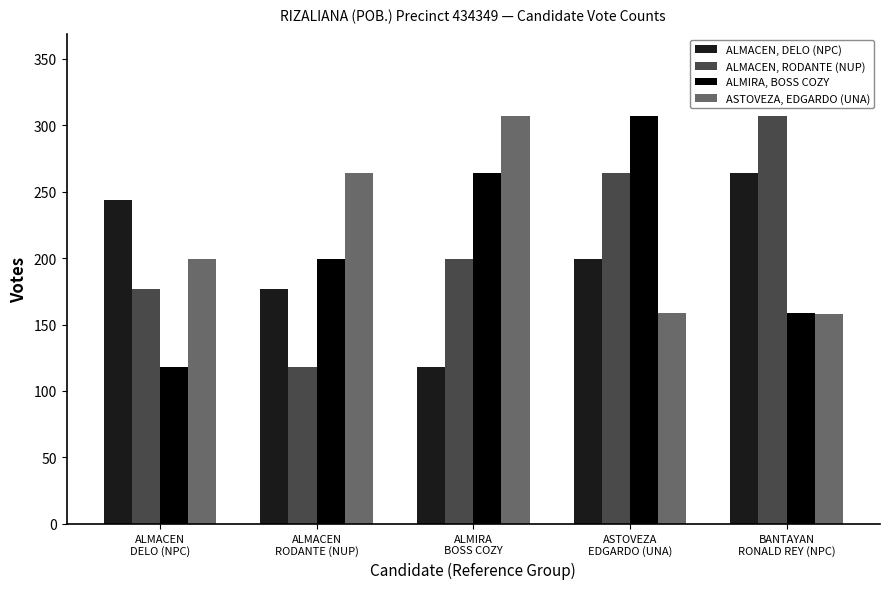

Does the chart contain stacked bars?

No